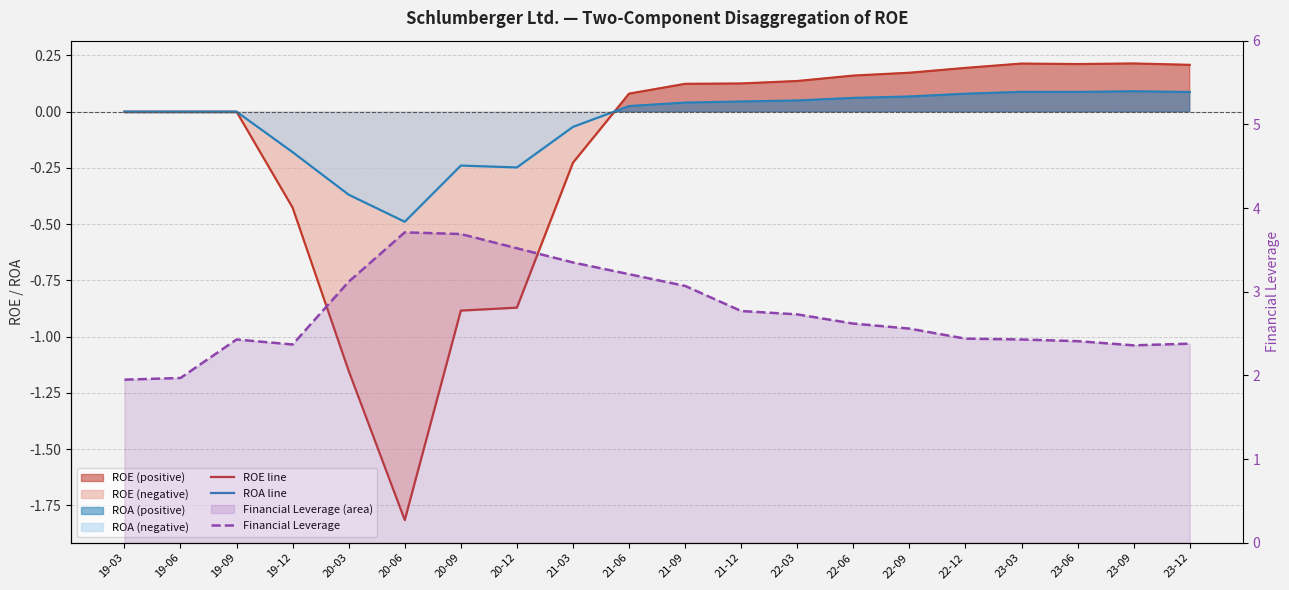

Which series has the largest total across all categories?

Financial Leverage